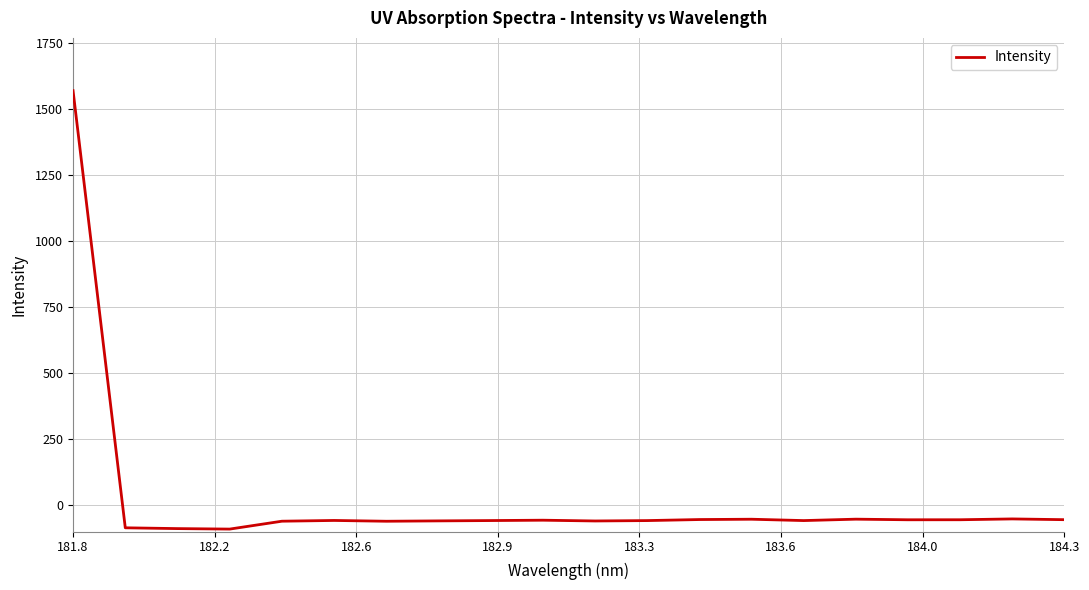

What is the greatest value displayed?

1569.2